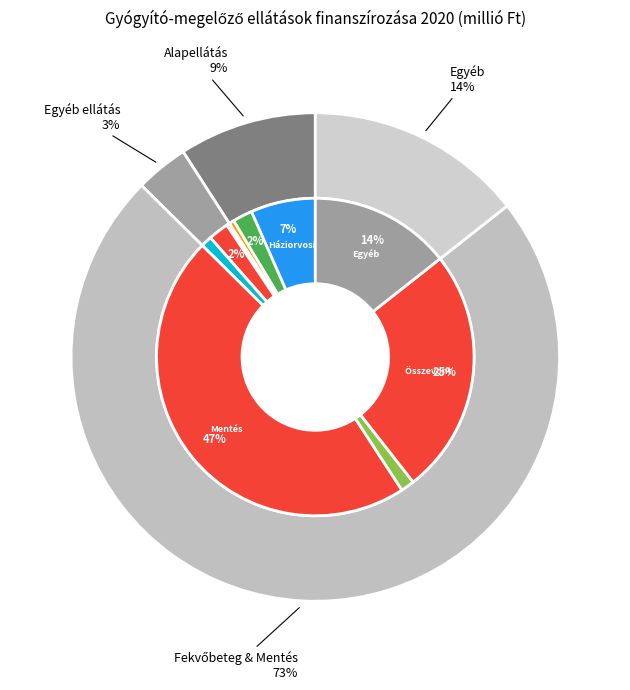

Does any single category account for the majority?

No